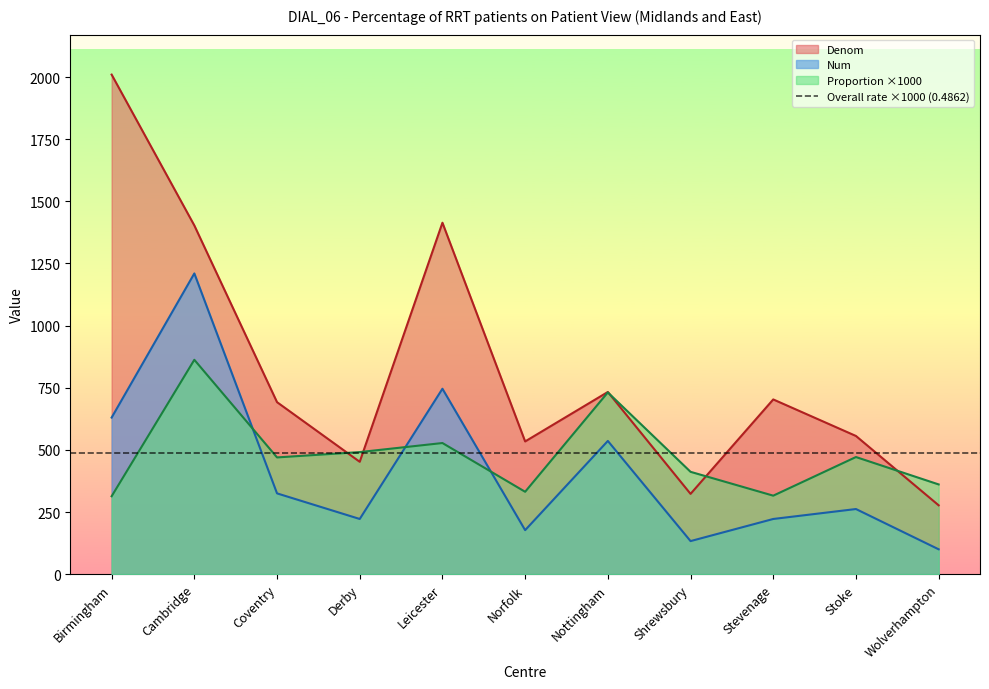

What is the maximum value for Num?

1210.0